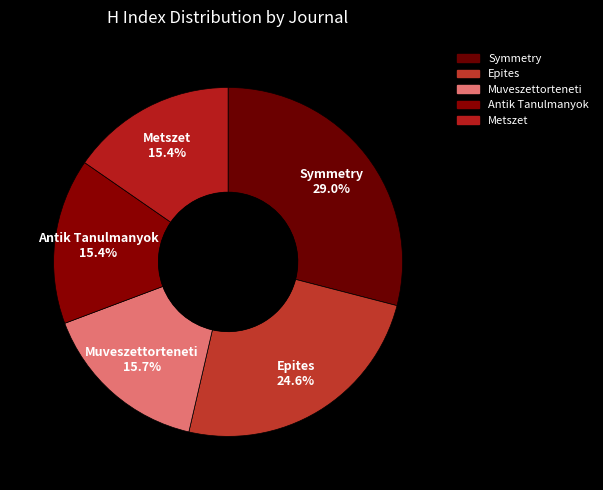

How many segments does this pie chart have?

5